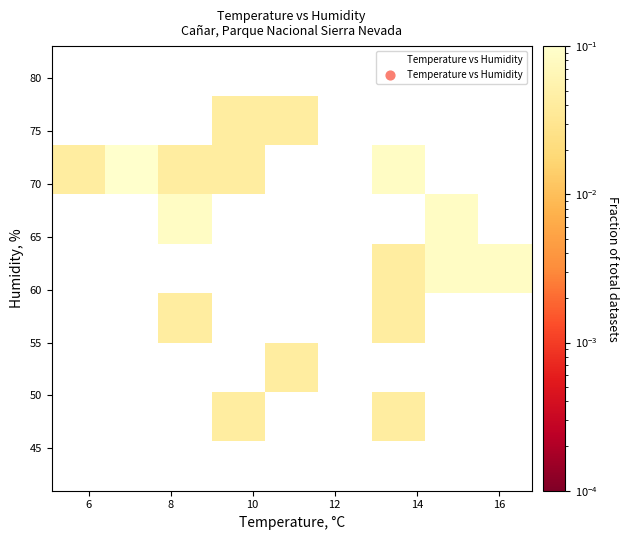

What is the range of Y values (max minus min)?

32